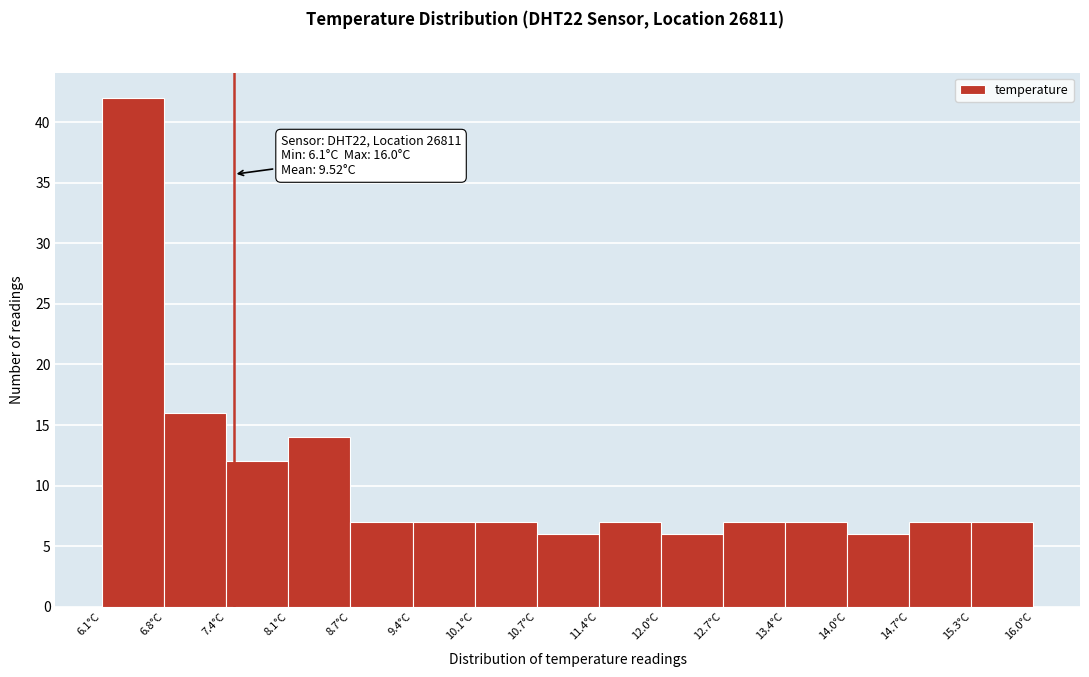

Which range on the x-axis has the tallest bar?

6.10 to 6.76